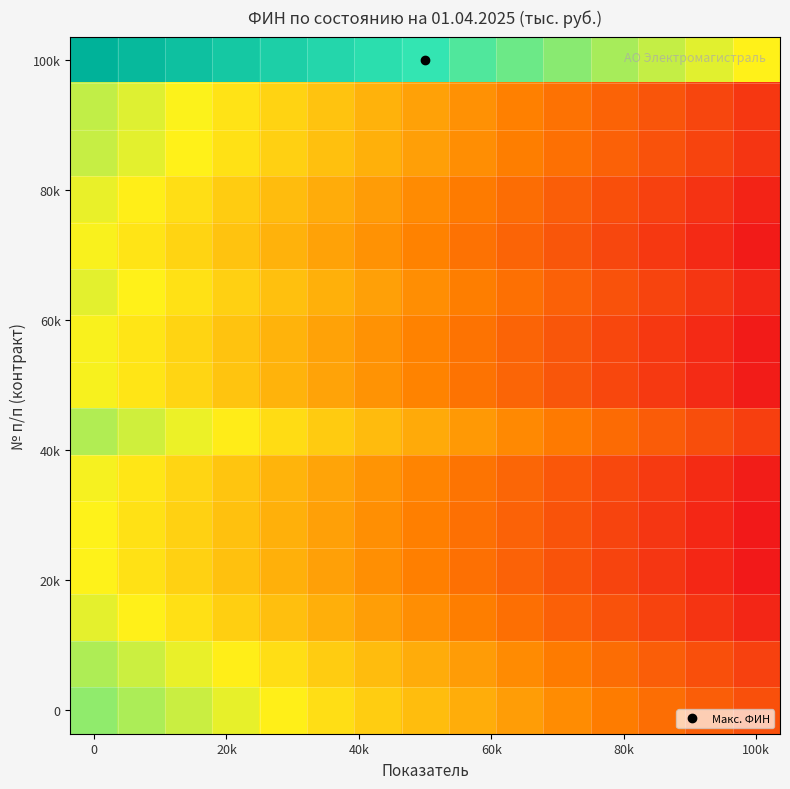

What is the maximum value shown in the chart?

1.0